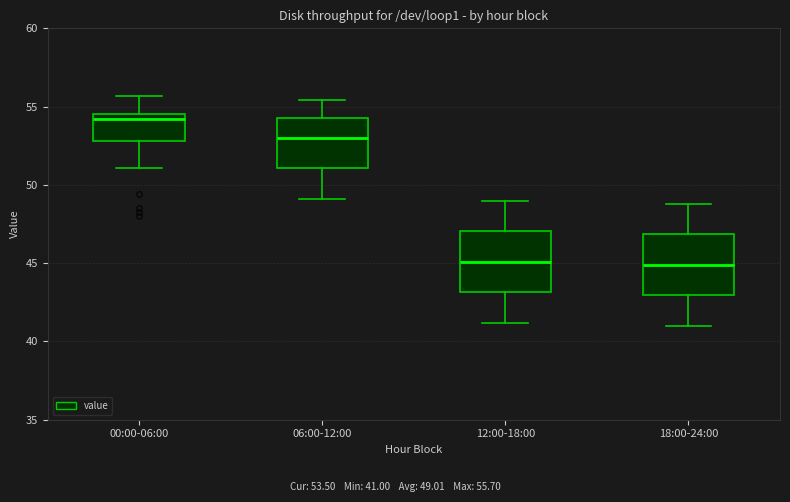

Where does the median line of the box for 06:00-12:00 sit on the y-axis? The values are not printed on the chart, so give them approximately, as read against the axis.

53.0